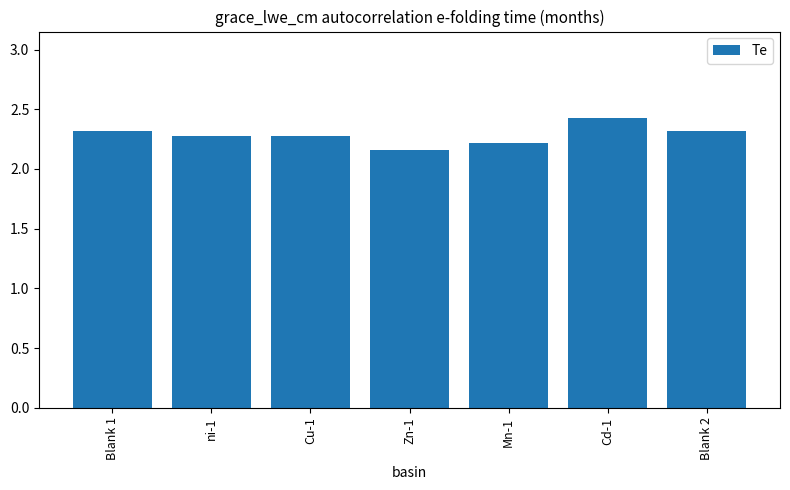

Count the values in the range 2 to 3.

7